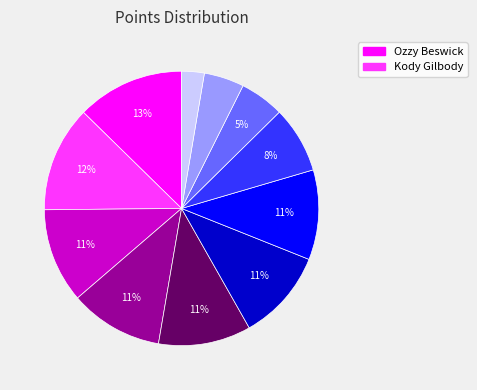

Is there a majority slice in this chart?

No